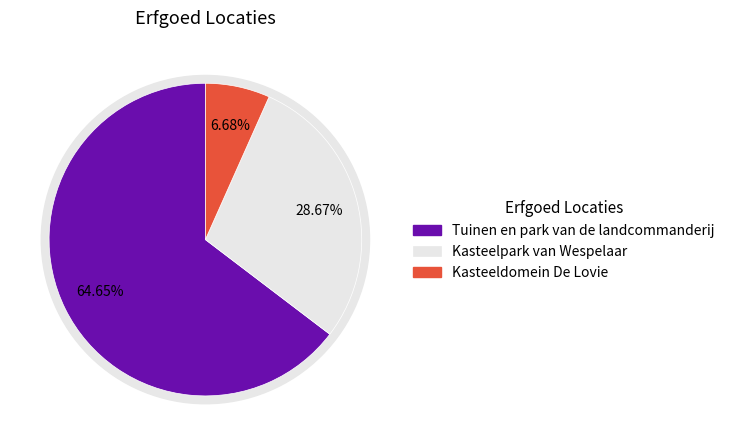

Is there a majority slice in this chart?

Yes